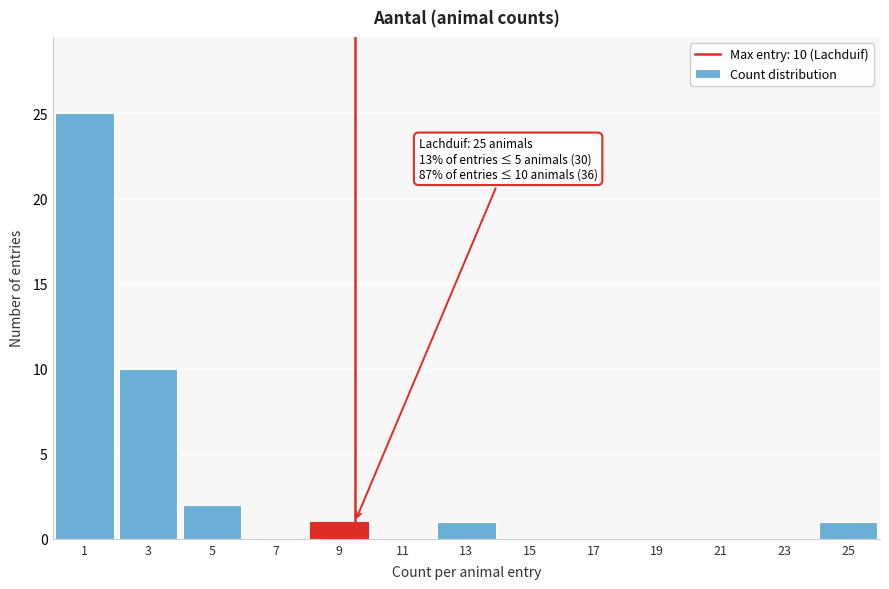

Reading right to left, extract all data points from this chart.

25=1	23=0	21=0	19=0	17=0	15=0	13=1	11=0	9=1	7=0	5=2	3=10	1=25